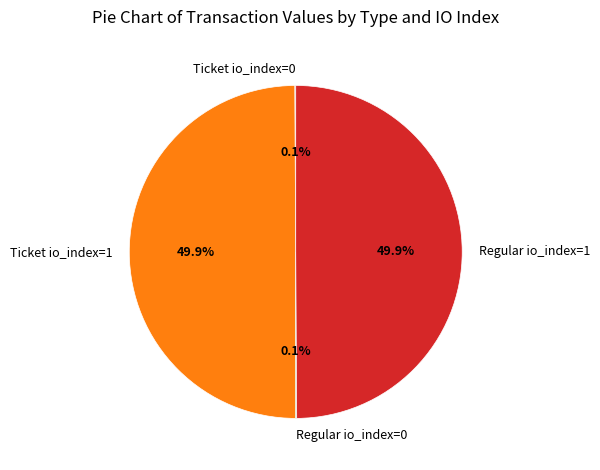

Combined, what portion of the pie is Regular io_index=1 and Ticket io_index=1?

99.8%